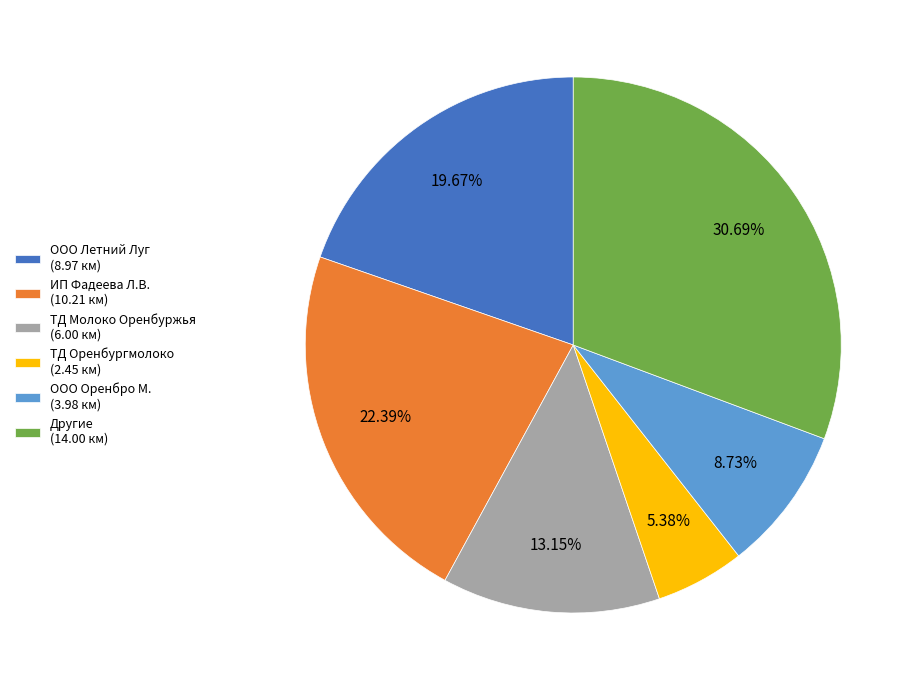

How many segments does this pie chart have?

6